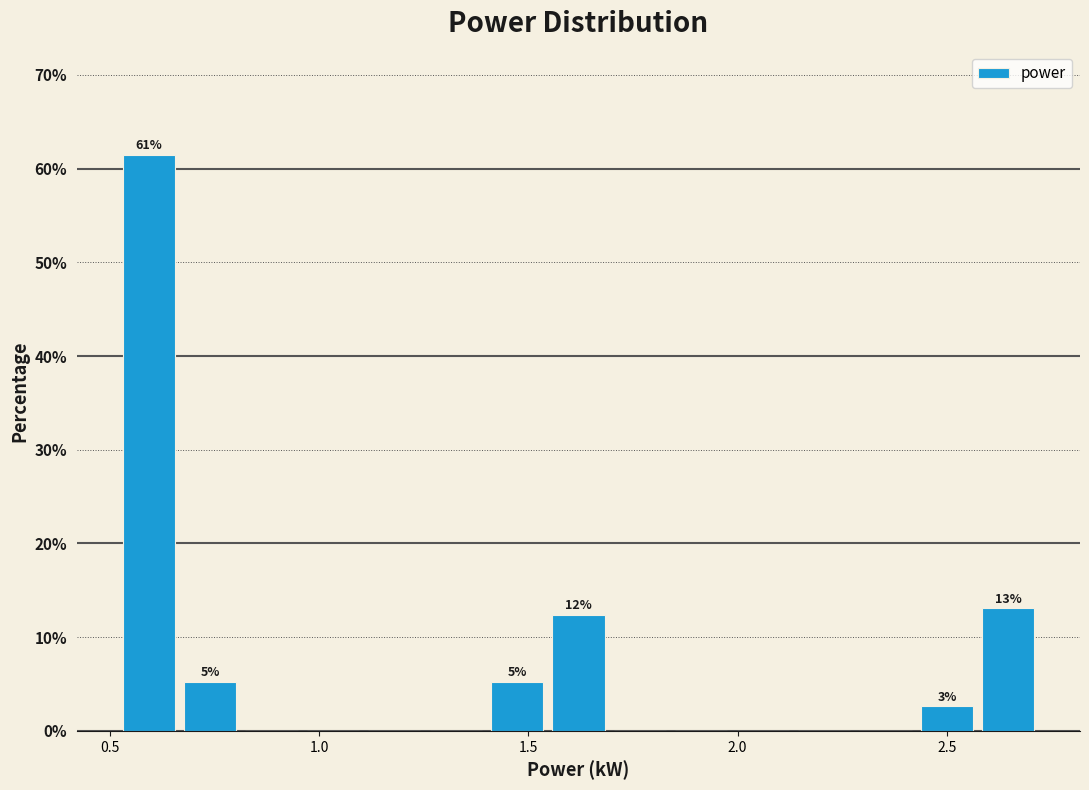

Read against the x-axis, roughly where is the centre of the tallest bar?

0.60